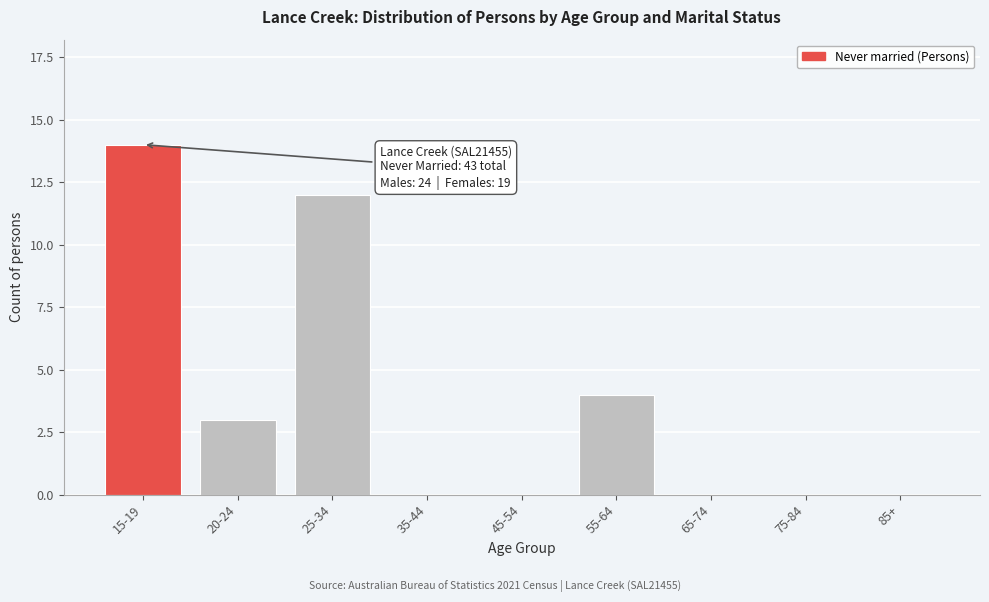

Reading right to left, what are all the values shown in this chart?

85+=0	75-84=0	65-74=0	55-64=4	45-54=0	35-44=0	25-34=12	20-24=3	15-19=14